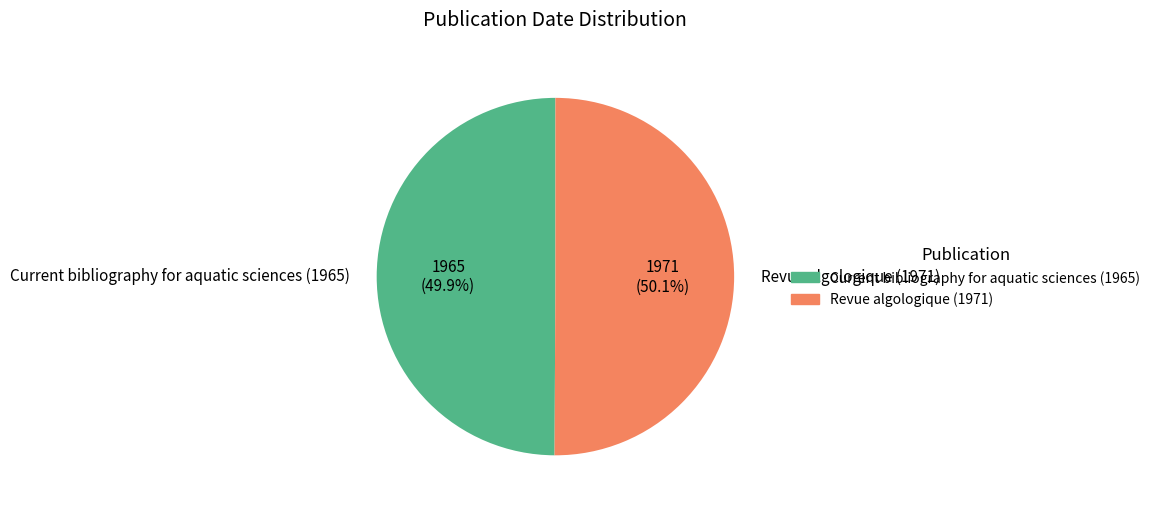

Is there any slice that represents more than half of the pie?

Yes